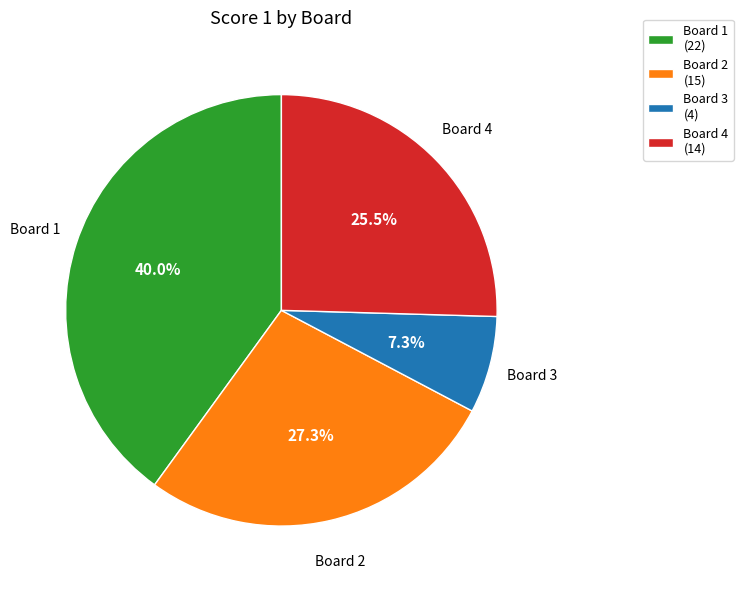

Which category has the biggest portion of the pie?

Board 1